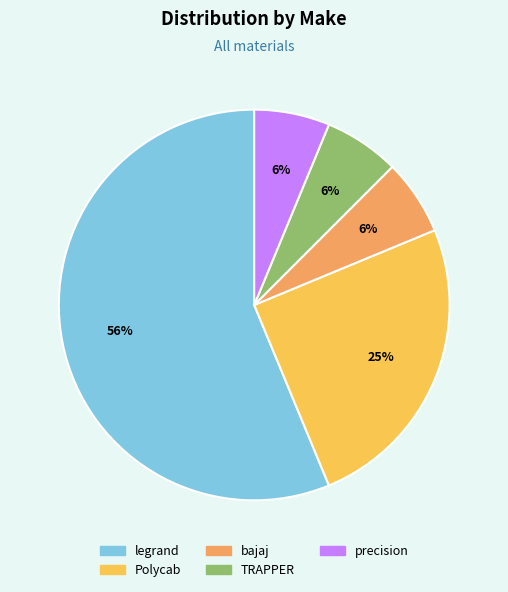

How many segments does this pie chart have?

5